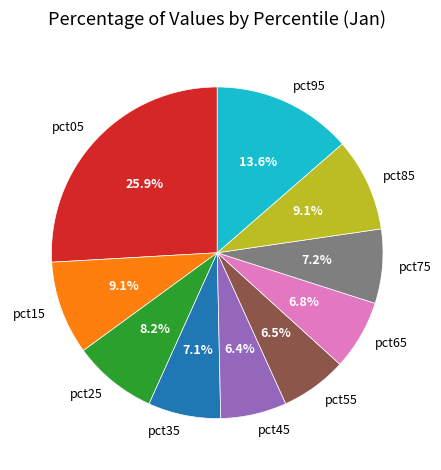

Which category has the biggest portion of the pie?

pct05